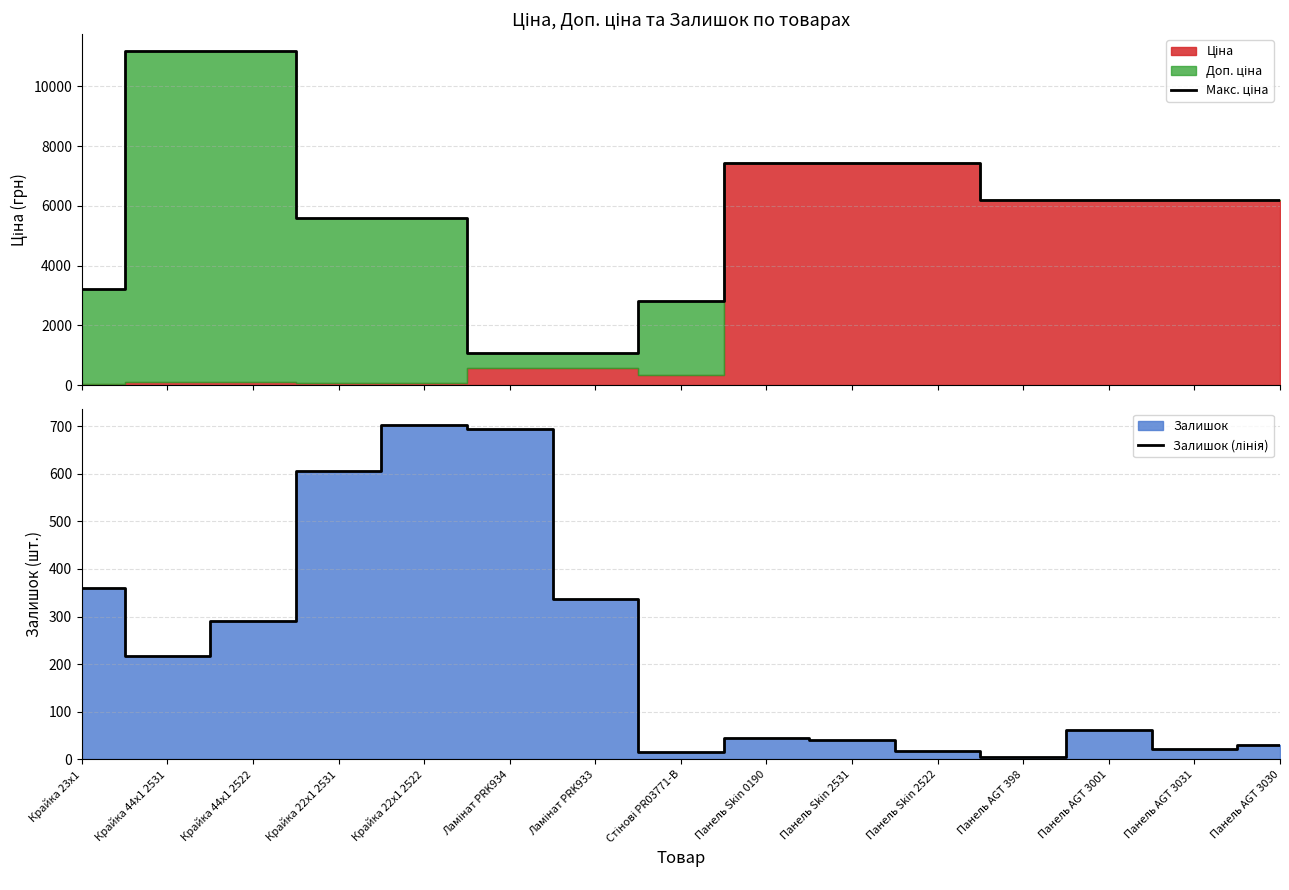

Reading left to right, what are all the values shown in this chart?

Макс. ціна: 3205.0	11182.0	11182.0	5591.0	5591.0	1060.0	1060.0	2821.2	7444.6	7444.6	7444.6	6182.6	6182.6	6182.6	6182.6
Залишок (лінія): 360.0	218.0	290.0	606.0	702.0	694.0	337.0	15.0	44.0	40.0	17.0	5.0	62.0	21.0	30.0